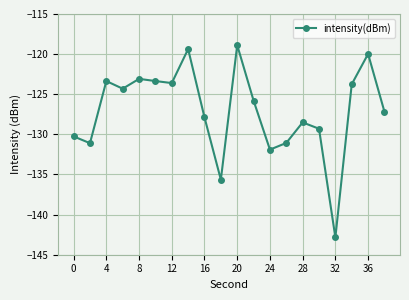

Is this an area chart (filled region under the line)?

No